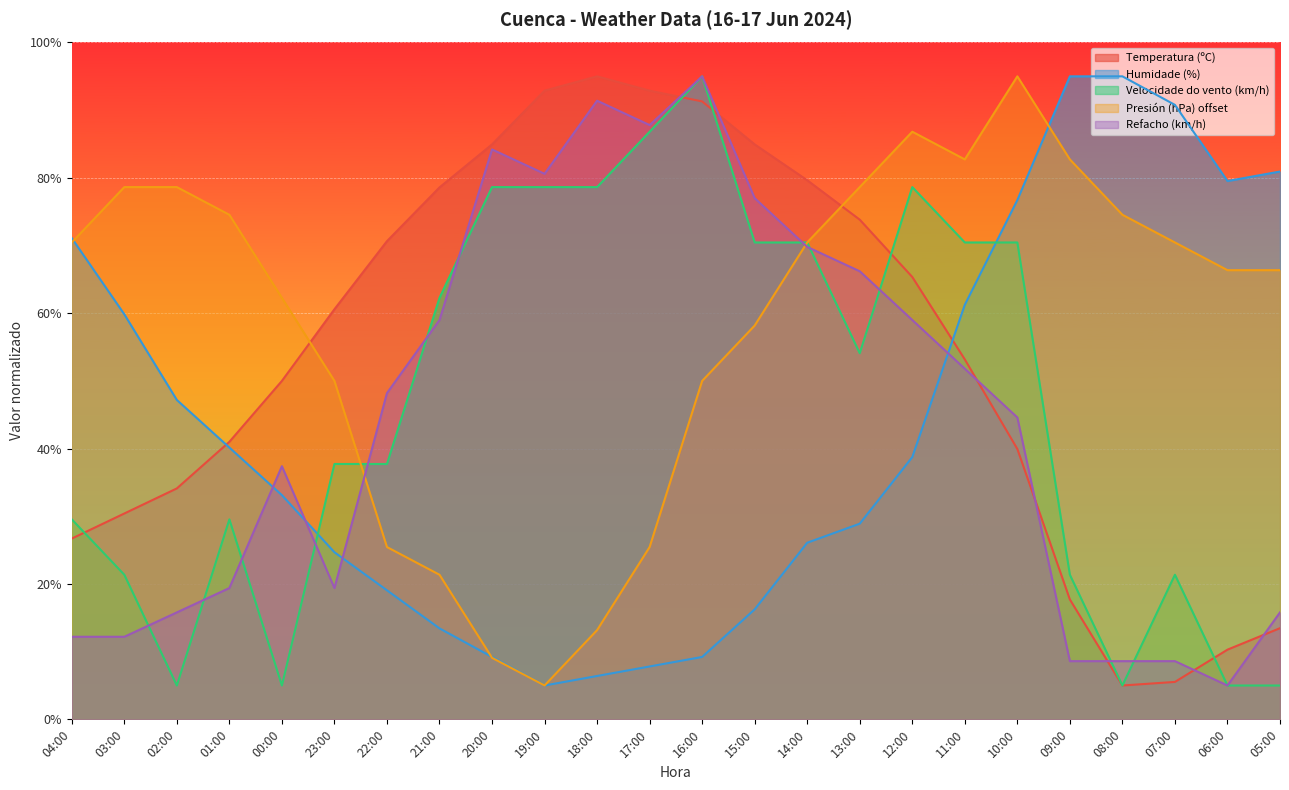

How many intersections are there between Presión (hPa) offset and Temperatura (ºC)?

2